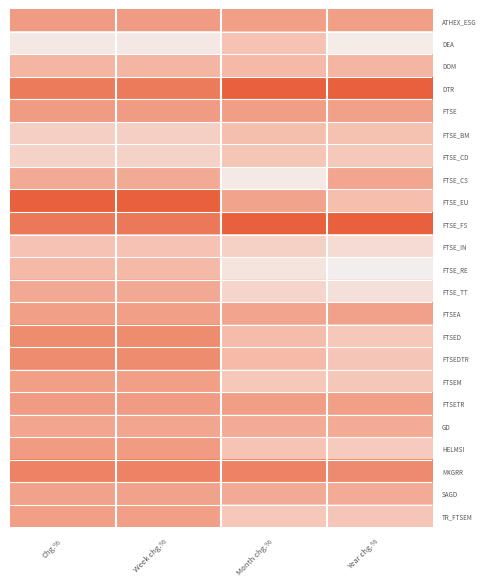

Reading right to left, extract all data points from this chart.

ATHEX_ESG: Year chg.%=0.6	Month chg.%=0.6	Week chg.%=0.7	Chg.%=0.7
DEA: Year chg.%=0.0	Month chg.%=0.4	Week chg.%=0.1	Chg.%=0.1
DOM: Year chg.%=0.5	Month chg.%=0.5	Week chg.%=0.5	Chg.%=0.5
DTR: Year chg.%=1.0	Month chg.%=1.0	Week chg.%=0.8	Chg.%=0.8
FTSE: Year chg.%=0.6	Month chg.%=0.6	Week chg.%=0.7	Chg.%=0.7
FTSE_BM: Year chg.%=0.4	Month chg.%=0.4	Week chg.%=0.3	Chg.%=0.3
FTSE_CD: Year chg.%=0.4	Month chg.%=0.4	Week chg.%=0.3	Chg.%=0.3
FTSE_CS: Year chg.%=0.6	Month chg.%=0.1	Week chg.%=0.6	Chg.%=0.6
FTSE_EU: Year chg.%=0.4	Month chg.%=0.6	Week chg.%=1.0	Chg.%=1.0
FTSE_FS: Year chg.%=1.0	Month chg.%=1.0	Week chg.%=0.9	Chg.%=0.9
FTSE_IN: Year chg.%=0.2	Month chg.%=0.3	Week chg.%=0.4	Chg.%=0.4
FTSE_RE: Year chg.%=-0.0	Month chg.%=0.1	Week chg.%=0.5	Chg.%=0.5
FTSE_TT: Year chg.%=0.1	Month chg.%=0.2	Week chg.%=0.6	Chg.%=0.6
FTSEA: Year chg.%=0.6	Month chg.%=0.6	Week chg.%=0.6	Chg.%=0.6
FTSED: Year chg.%=0.4	Month chg.%=0.5	Week chg.%=0.7	Chg.%=0.7
FTSEDTR: Year chg.%=0.4	Month chg.%=0.5	Week chg.%=0.7	Chg.%=0.7
FTSEM: Year chg.%=0.4	Month chg.%=0.4	Week chg.%=0.6	Chg.%=0.6
FTSETR: Year chg.%=0.6	Month chg.%=0.6	Week chg.%=0.7	Chg.%=0.7
GD: Year chg.%=0.6	Month chg.%=0.6	Week chg.%=0.6	Chg.%=0.6
HELMSI: Year chg.%=0.3	Month chg.%=0.4	Week chg.%=0.7	Chg.%=0.7
MXGRR: Year chg.%=0.8	Month chg.%=0.8	Week chg.%=0.8	Chg.%=0.8
SAGD: Year chg.%=0.6	Month chg.%=0.6	Week chg.%=0.6	Chg.%=0.6
TR_FTSEM: Year chg.%=0.4	Month chg.%=0.4	Week chg.%=0.6	Chg.%=0.6